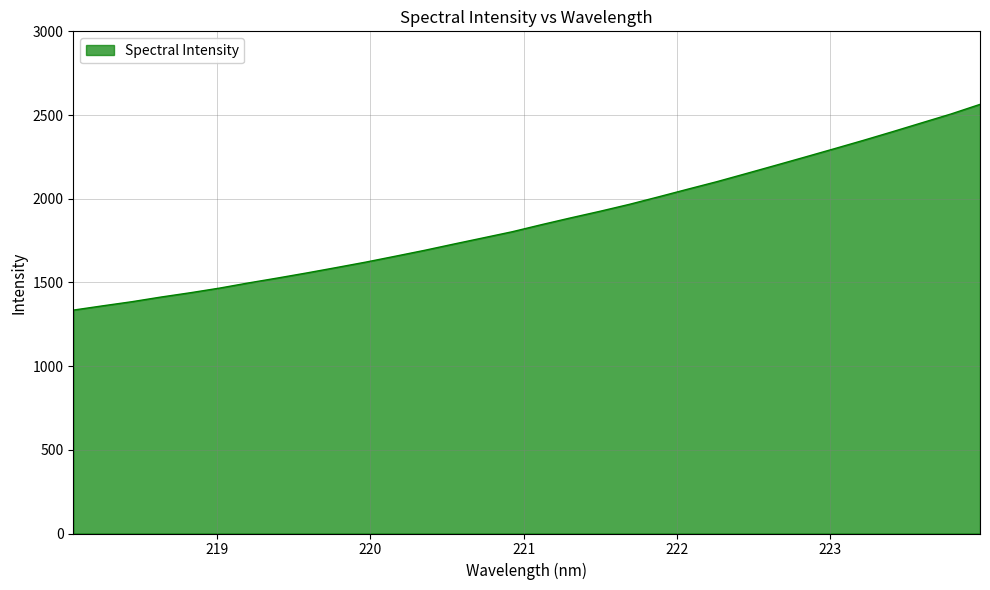

What is the difference between the maximum and minimum values?

1229.1